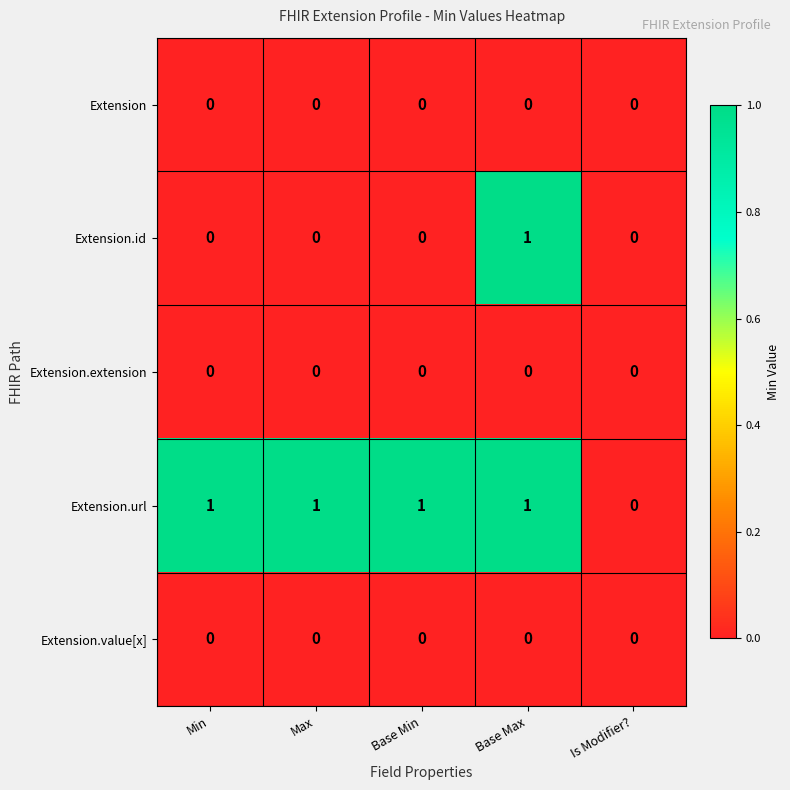

What is the sum of all Extension.url values?

4